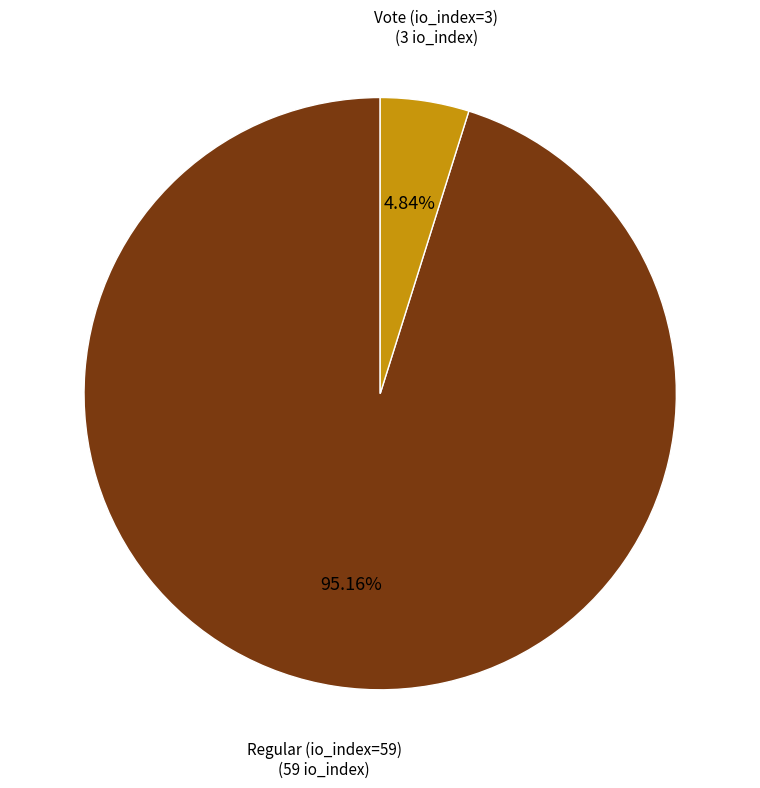

Count the number of slices in the pie.

2